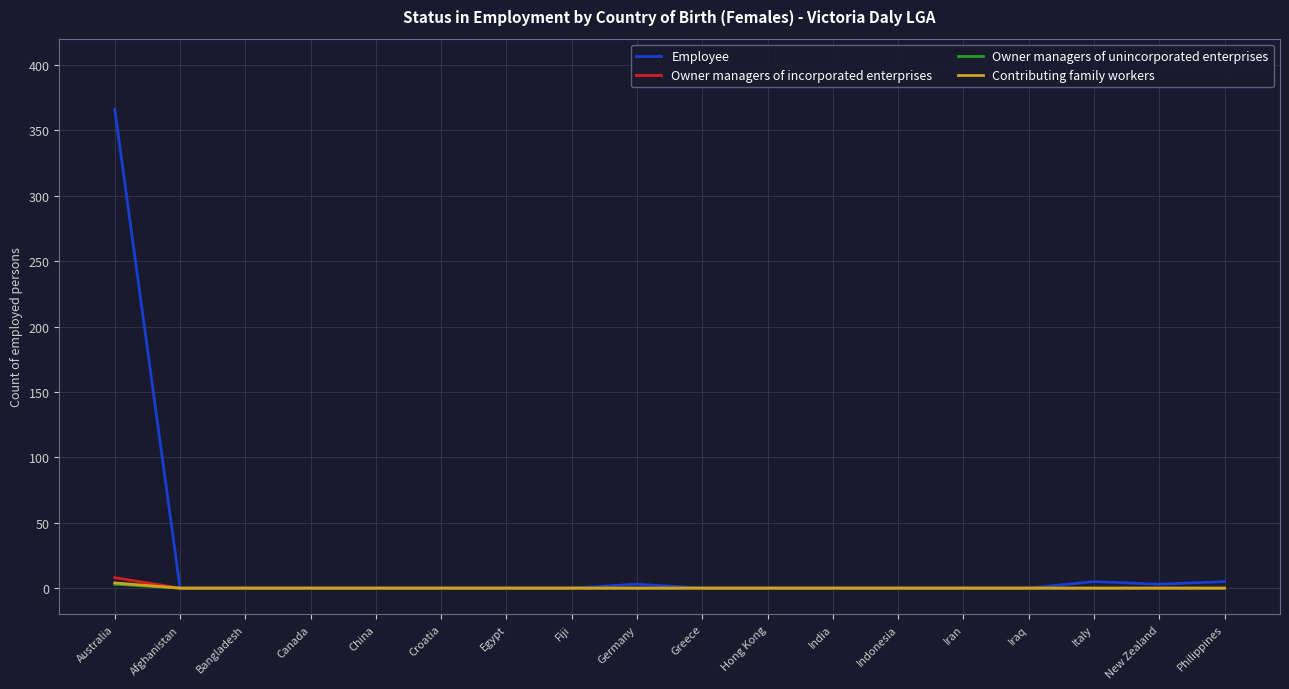

Which series has the largest total across all categories?

Employee